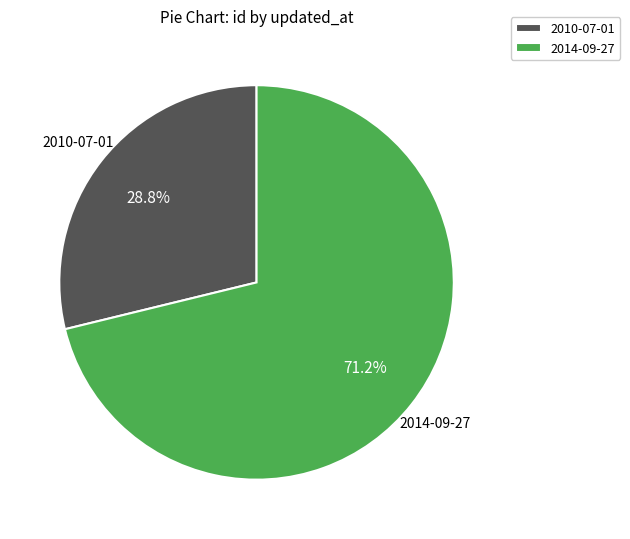

Approximately how many times larger is the value at 2010-07-01 compared to 2014-09-27?

0.4